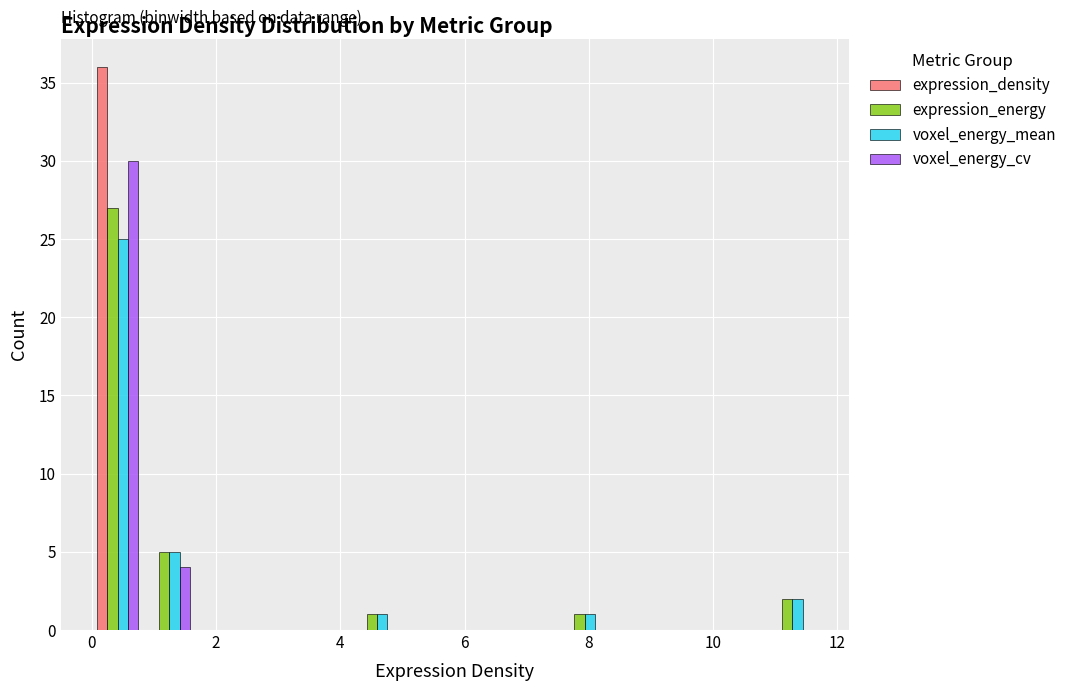

Reading left to right, list every range on the x-axis with the height of the bar of each series over it. Neither the bar edges nor the heights are printed on the chart, so give them approximately, as read against the axes.

0.0 to 0.8: expression_density=36	expression_energy=27	voxel_energy_mean=25	voxel_energy_cv=30
0.8 to 1.6: expression_density=0	expression_energy=5	voxel_energy_mean=5	voxel_energy_cv=4
1.6 to 2.6: expression_density=0	expression_energy=0	voxel_energy_mean=0	voxel_energy_cv=0
2.6 to 3.4: expression_density=0	expression_energy=0	voxel_energy_mean=0	voxel_energy_cv=0
3.4 to 4.2: expression_density=0	expression_energy=0	voxel_energy_mean=0	voxel_energy_cv=0
4.2 to 5.0: expression_density=0	expression_energy=1	voxel_energy_mean=1	voxel_energy_cv=0
5.0 to 5.8: expression_density=0	expression_energy=0	voxel_energy_mean=0	voxel_energy_cv=0
5.8 to 6.6: expression_density=0	expression_energy=0	voxel_energy_mean=0	voxel_energy_cv=0
6.6 to 7.6: expression_density=0	expression_energy=0	voxel_energy_mean=0	voxel_energy_cv=0
7.6 to 8.4: expression_density=0	expression_energy=1	voxel_energy_mean=1	voxel_energy_cv=0
8.4 to 9.2: expression_density=0	expression_energy=0	voxel_energy_mean=0	voxel_energy_cv=0
9.2 to 10.0: expression_density=0	expression_energy=0	voxel_energy_mean=0	voxel_energy_cv=0
10.0 to 10.8: expression_density=0	expression_energy=0	voxel_energy_mean=0	voxel_energy_cv=0
10.8 to 11.6: expression_density=0	expression_energy=2	voxel_energy_mean=2	voxel_energy_cv=0